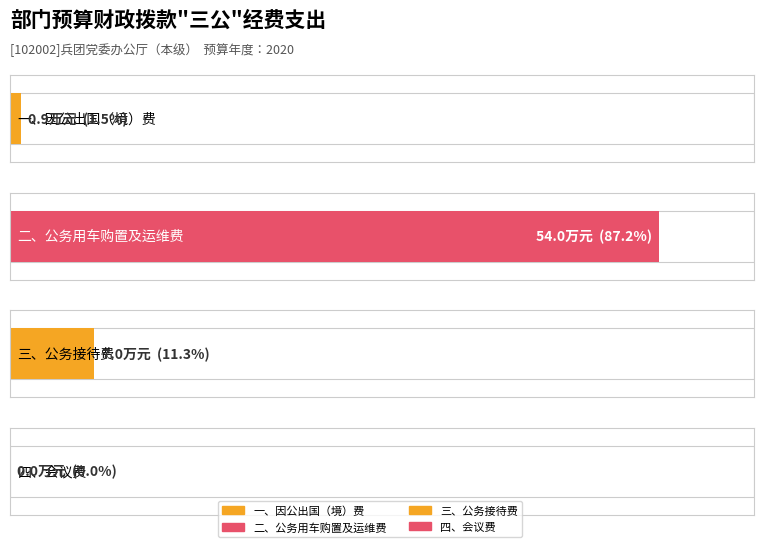

Which label corresponds to the smallest value in the chart?

四、会议费